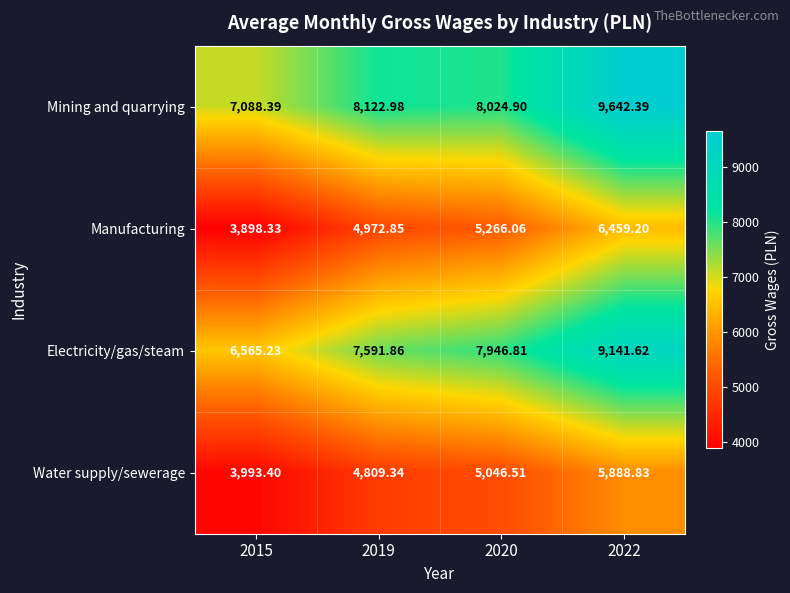

Rank the series at 2020 from highest to lowest value.

Mining and quarrying, Electricity/gas/steam, Manufacturing, Water supply/sewerage